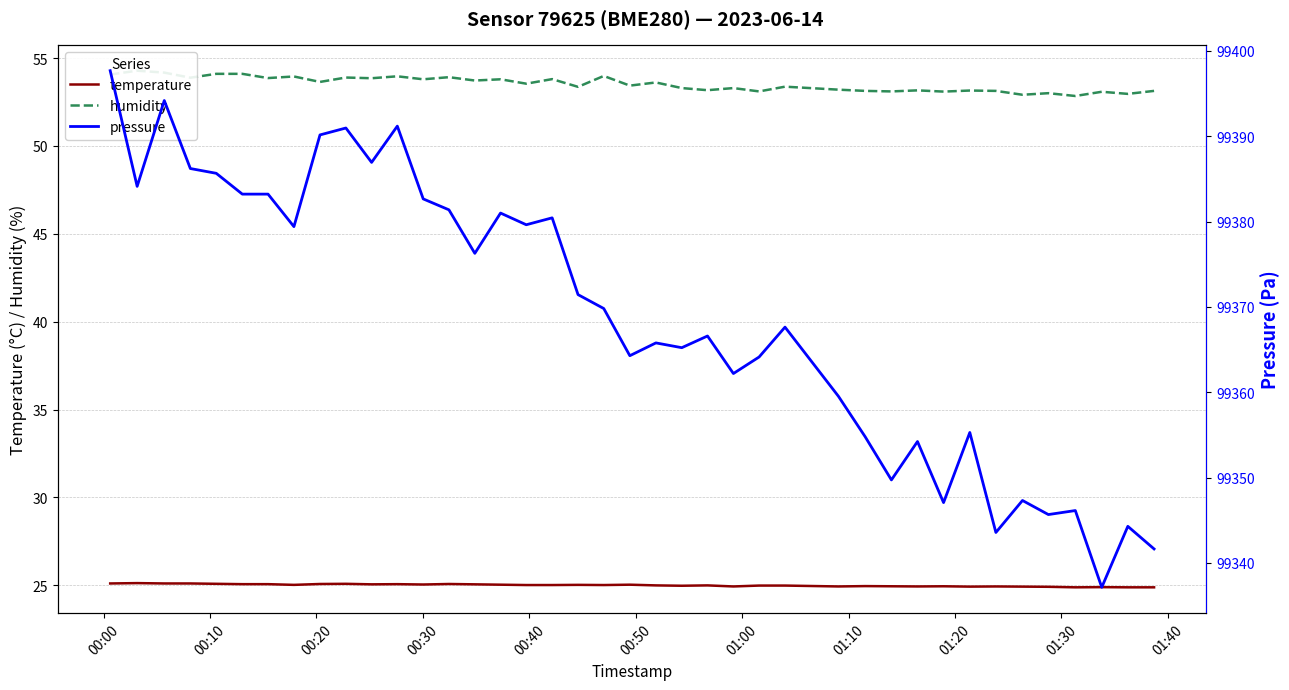

True or false: temperature and pressure cross at least once.

False